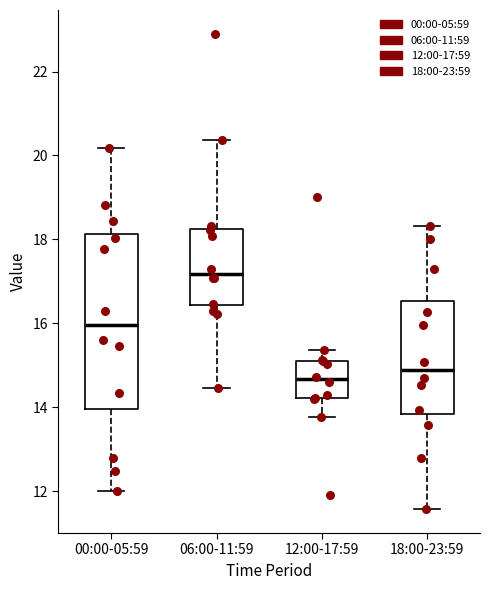

Where is the lower edge of the box for 12:00-17:59 on the y-axis? The values are not printed on the chart, so give them approximately, as read against the axis.

14.2